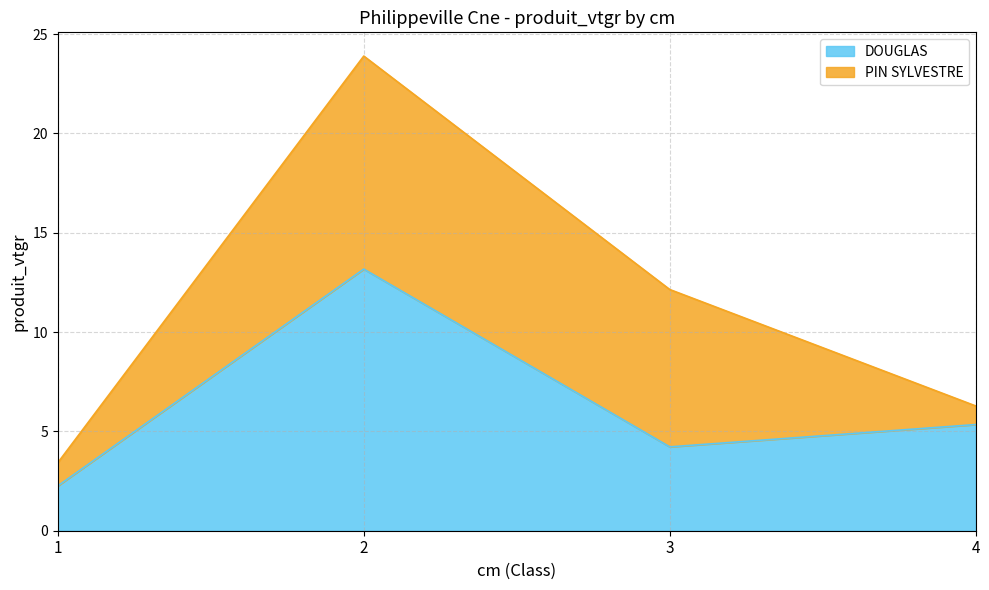

Does the chart display data point markers on the line(s)?

No